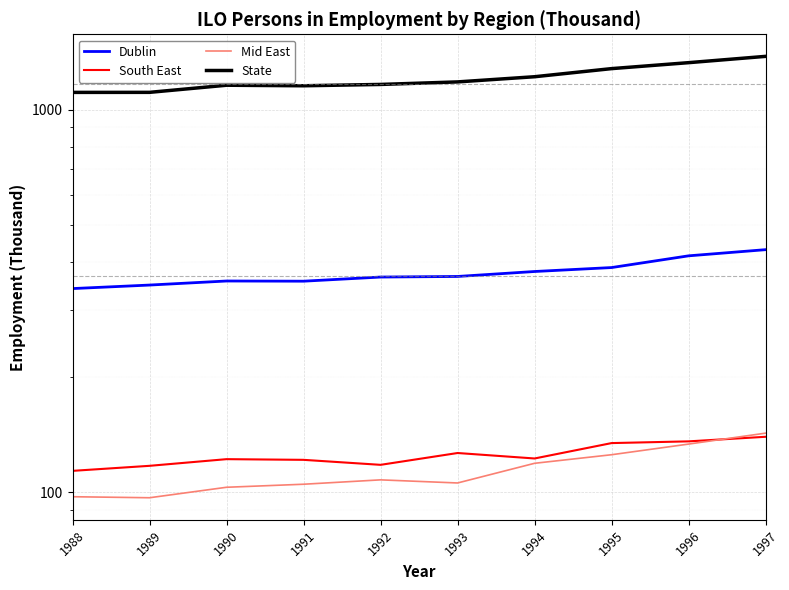

What is the average value of the South East series?

125.1